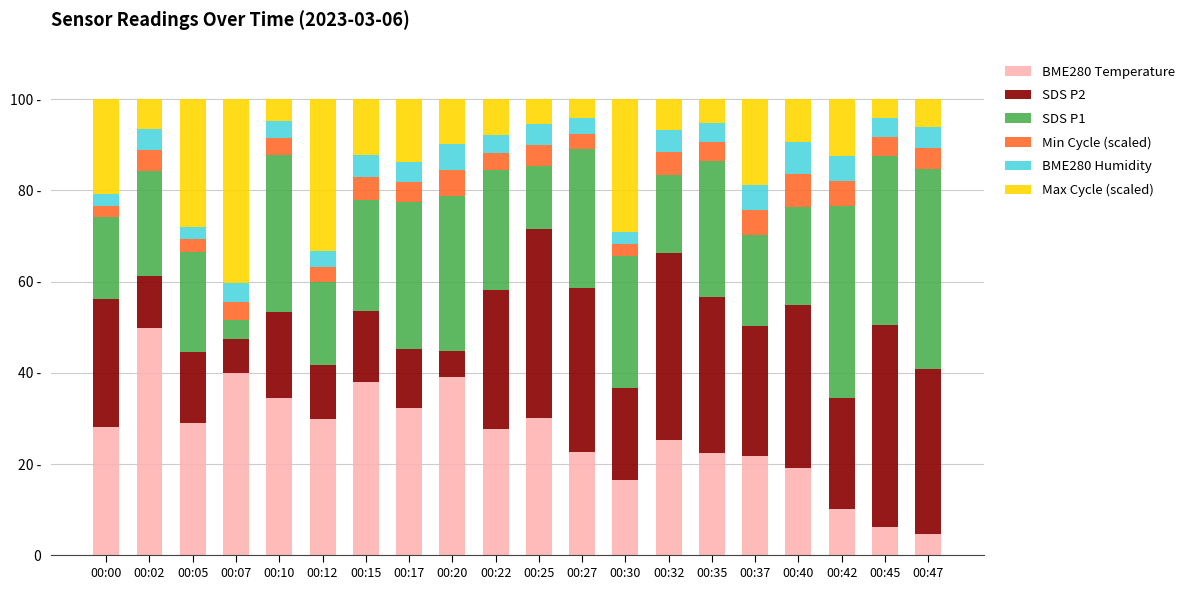

Are the bars grouped side by side (vs. stacked)?

No